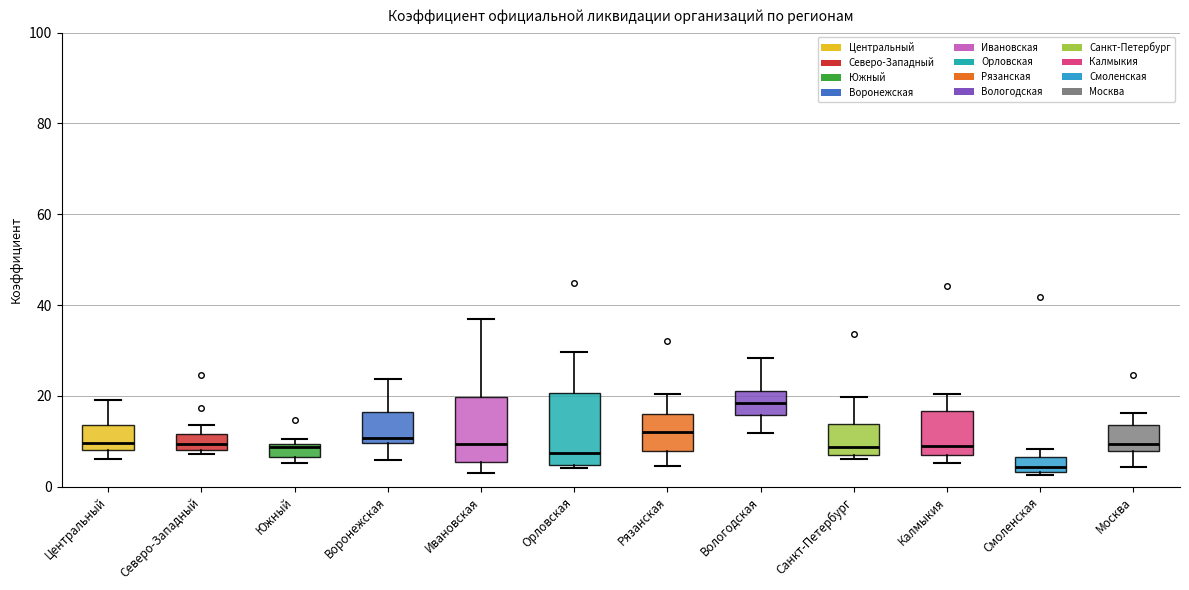

Which box's median line is the lowest?

Смоленская